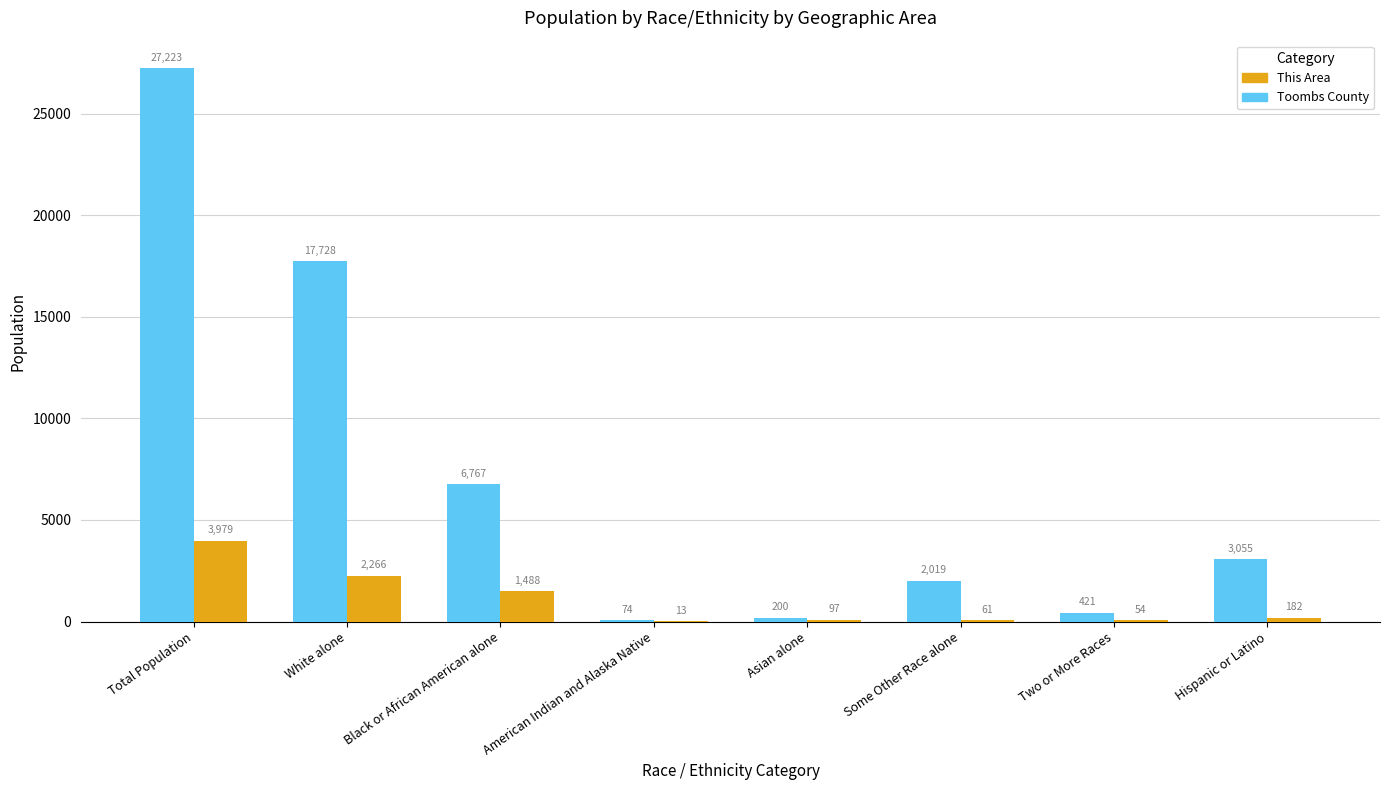

The value of Toombs County at Asian alone is 200. True or false?

True